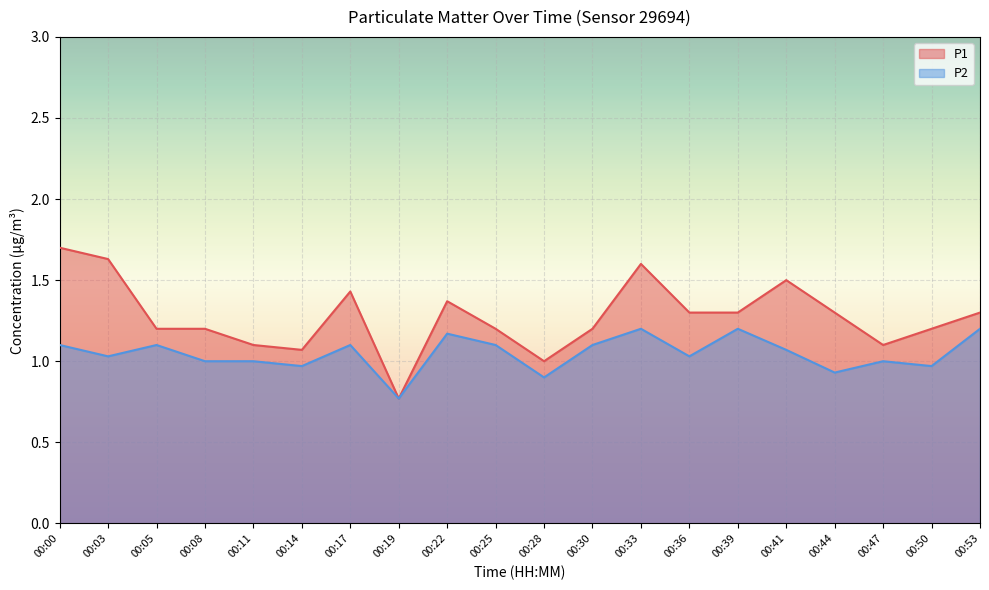

What is the sum of all P1 values?

25.5